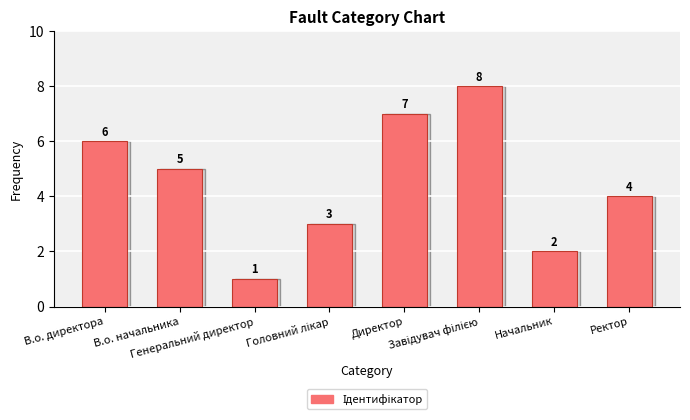

At which label is the value closest to 4?

Ректор